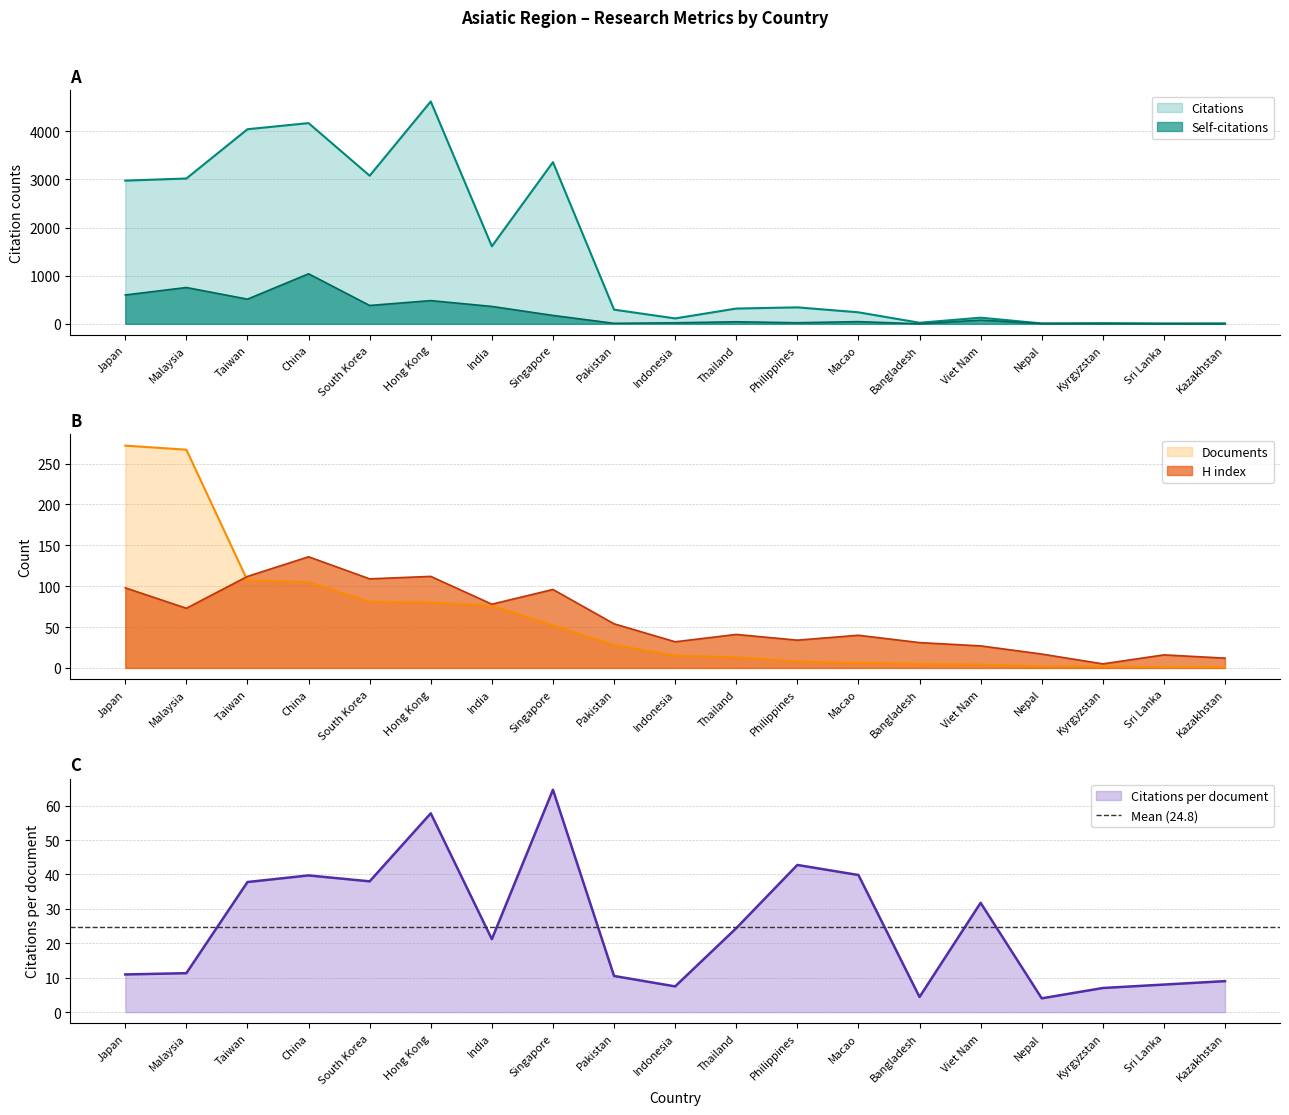

Rank the categories by Self-citations value from highest to lowest.

China, Malaysia, Japan, Taiwan, Hong Kong, South Korea, India, Singapore, Viet Nam, Macao, Thailand, Philippines, Indonesia, Pakistan, Nepal, Bangladesh, Kyrgyzstan, Sri Lanka, Kazakhstan